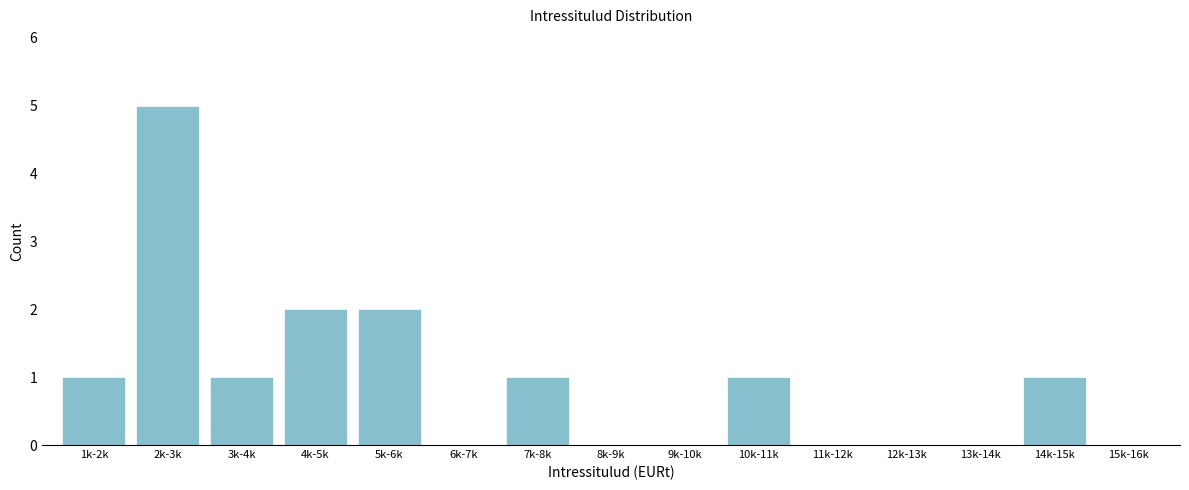

Reading right to left, extract all data points from this chart.

15k-16k=0	14k-15k=1	13k-14k=0	12k-13k=0	11k-12k=0	10k-11k=1	9k-10k=0	8k-9k=0	7k-8k=1	6k-7k=0	5k-6k=2	4k-5k=2	3k-4k=1	2k-3k=5	1k-2k=1